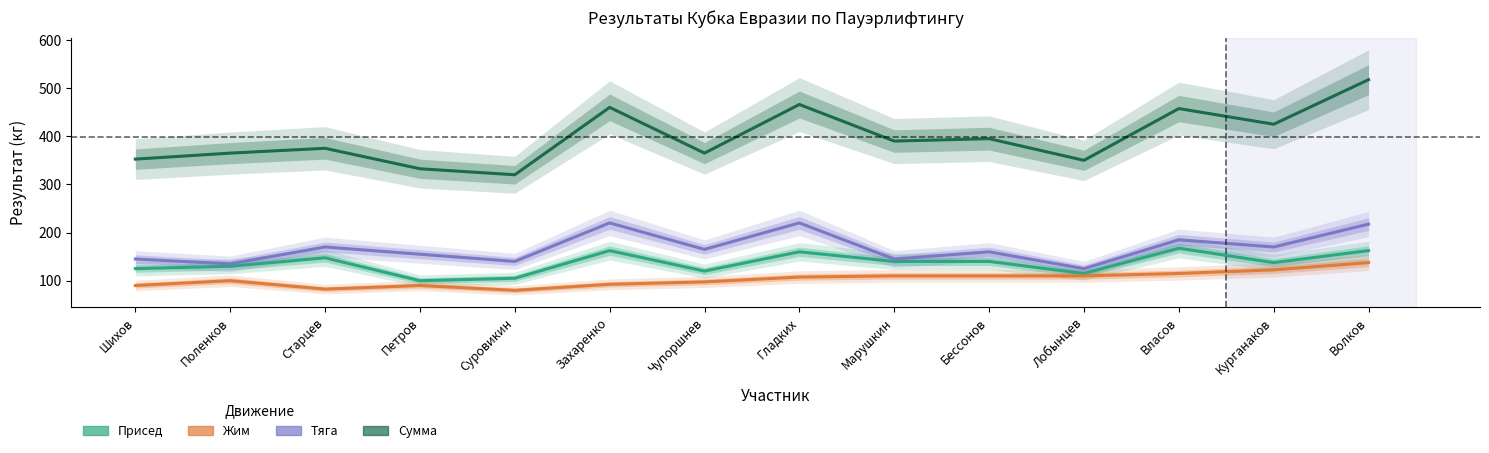

Rank the categories by Жим value from highest to lowest.

Волков, Курганаков, Власов, Марушкин, Бессонов, Лобынцев, Гладких, Поленков, Чупоршнев, Захаренко, Шихов, Петров, Старцев, Суровикин